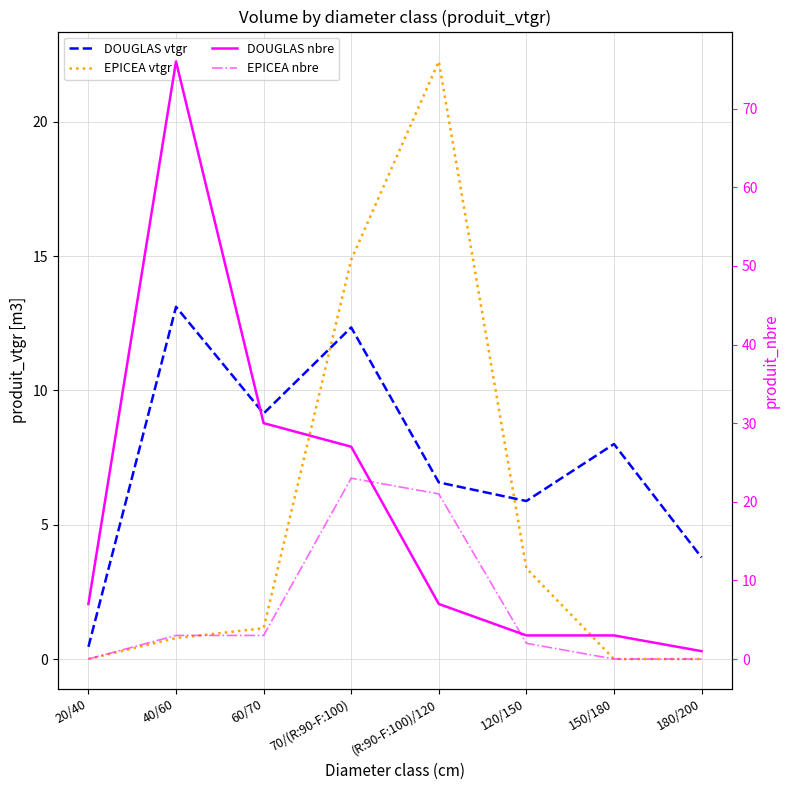

After their last crossing, which series has the higher values: DOUGLAS nbre or EPICEA vtgr?

DOUGLAS nbre